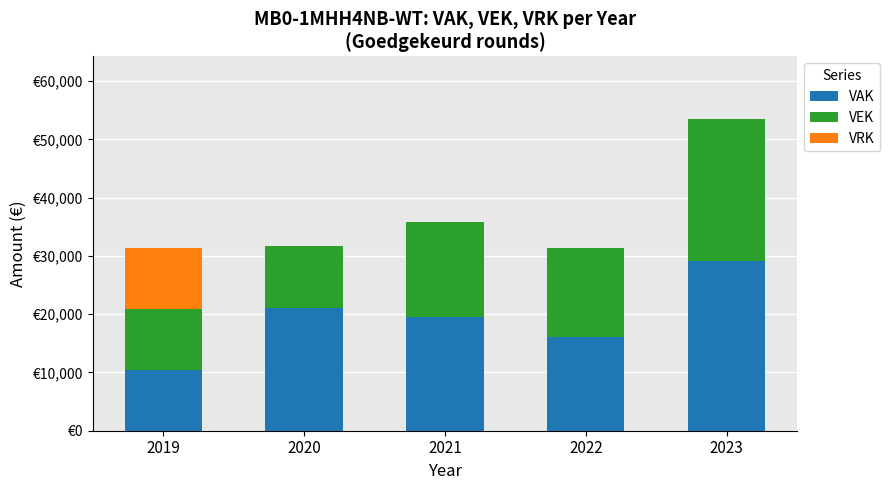

What are all the series names shown in the legend?

VAK, VEK, VRK